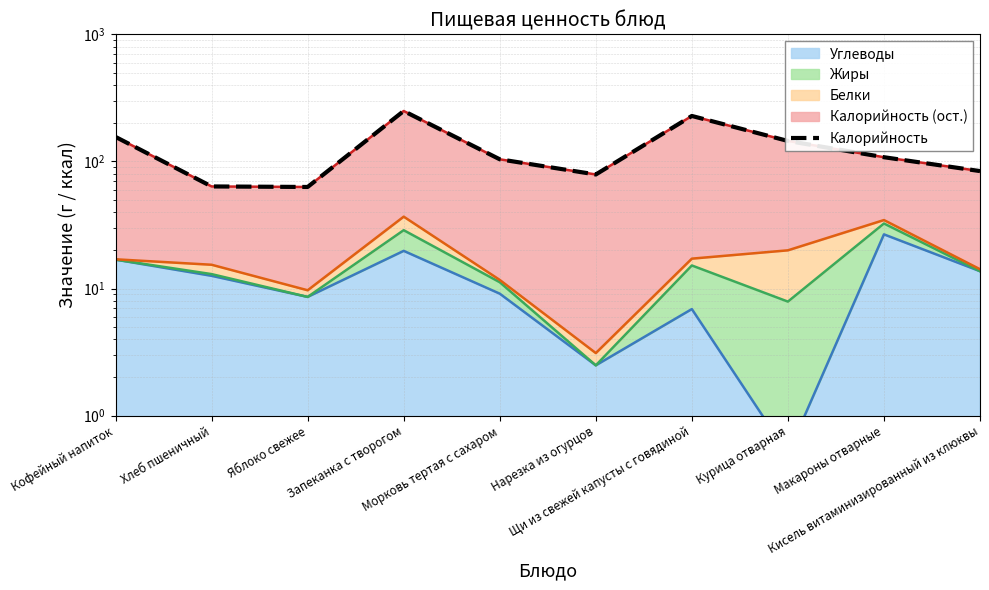

True or false: the data has more than 1 interior local peaks.

True